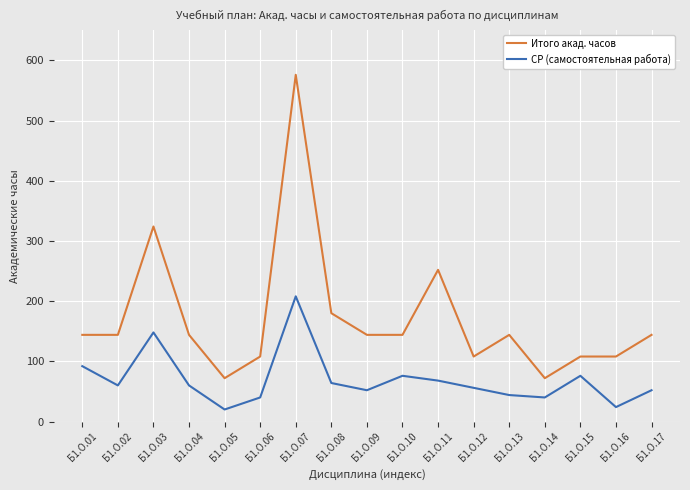

Reading left to right, transcribe all the data shown in this chart.

Итого акад. часов: 144	144	324	144	72	108	576	180	144	144	252	108	144	72	108	108	144
СР (самостоятельная работа): 92	60	148	60	20	40	208	64	52	76	68	56	44	40	76	24	52